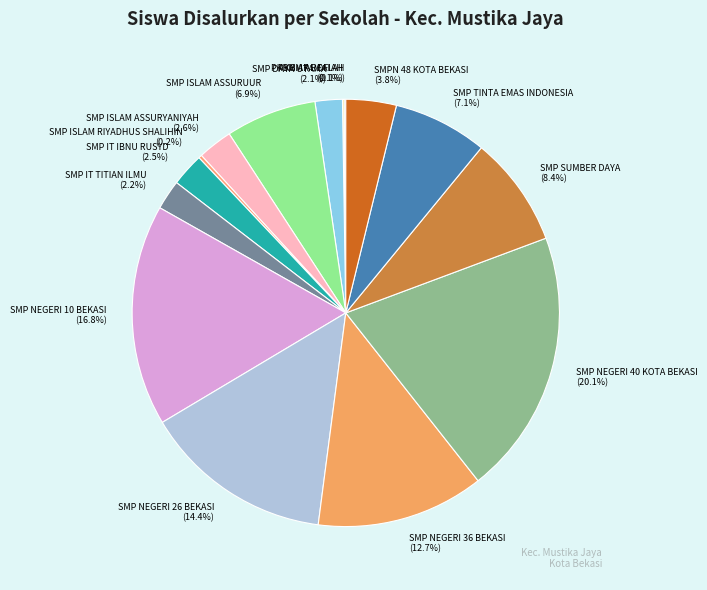

Which category has the biggest portion of the pie?

SMP NEGERI 40 KOTA BEKASI